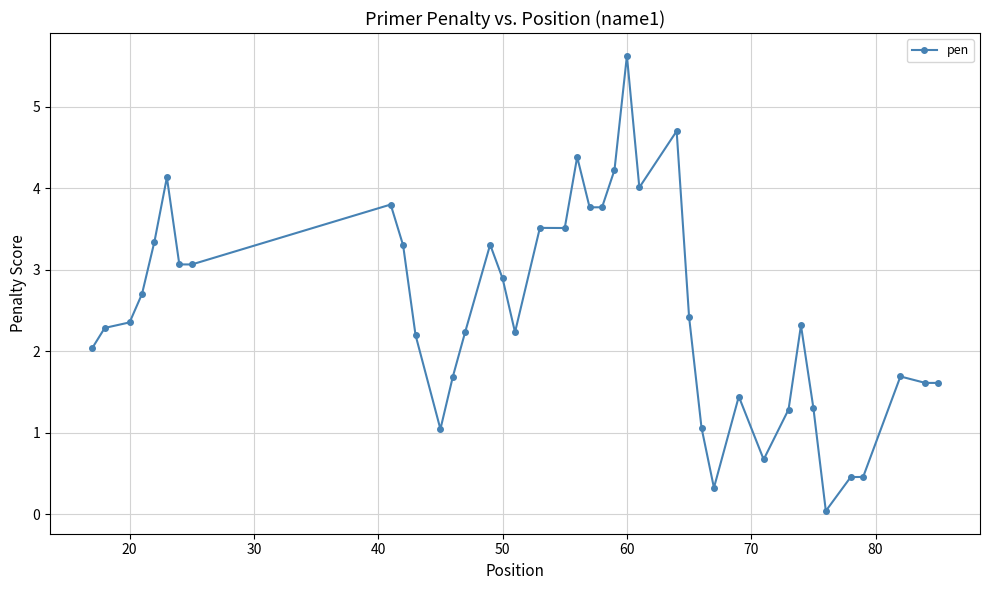

Does the chart have visible grid lines?

Yes